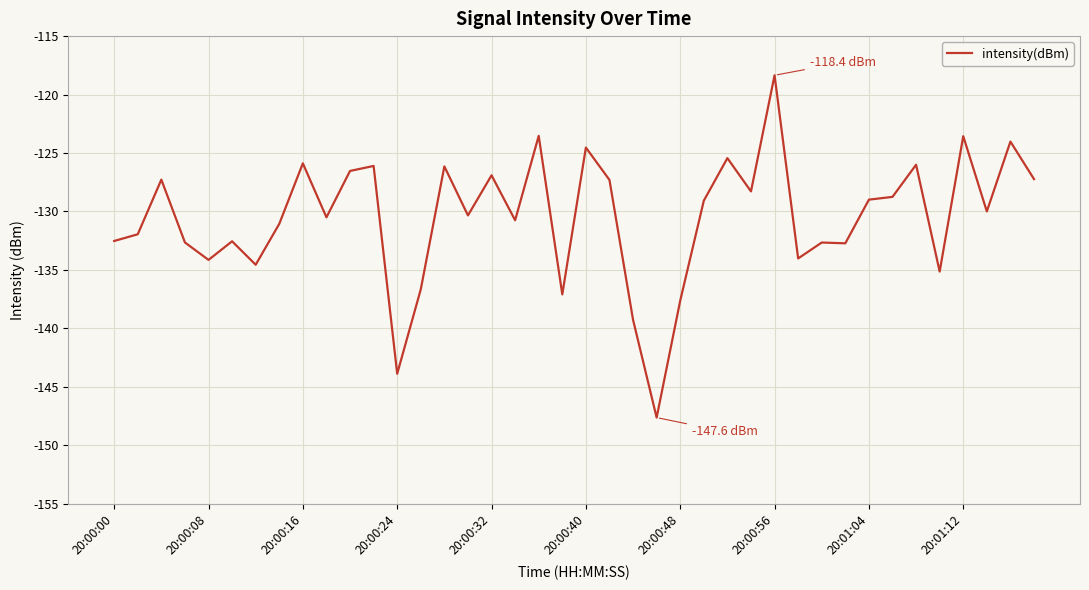

What is the smallest value displayed?

-147.6